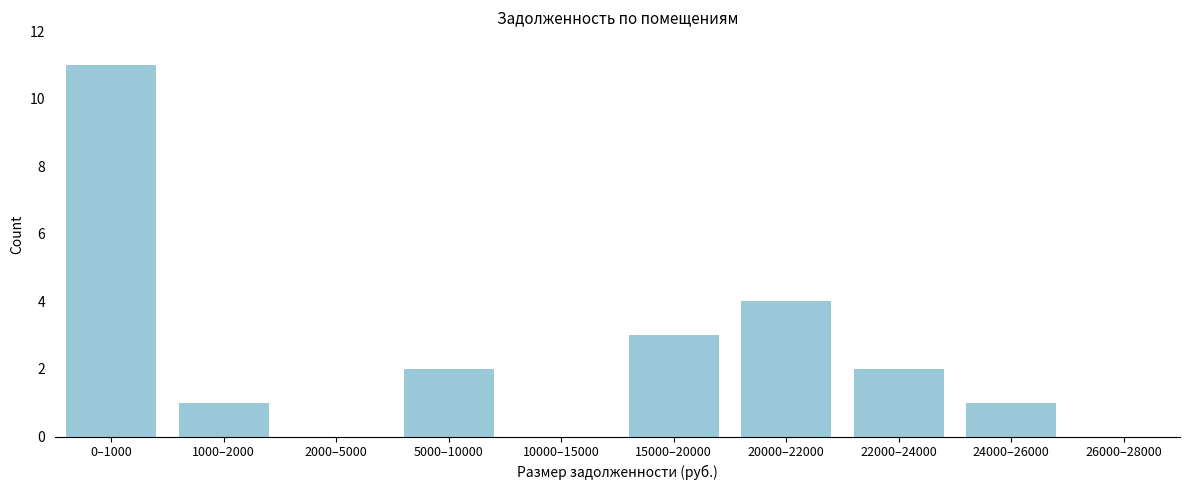

Reading left to right, what are all the values shown in this chart?

0–1000=11	1000–2000=1	2000–5000=0	5000–10000=2	10000–15000=0	15000–20000=3	20000–22000=4	22000–24000=2	24000–26000=1	26000–28000=0